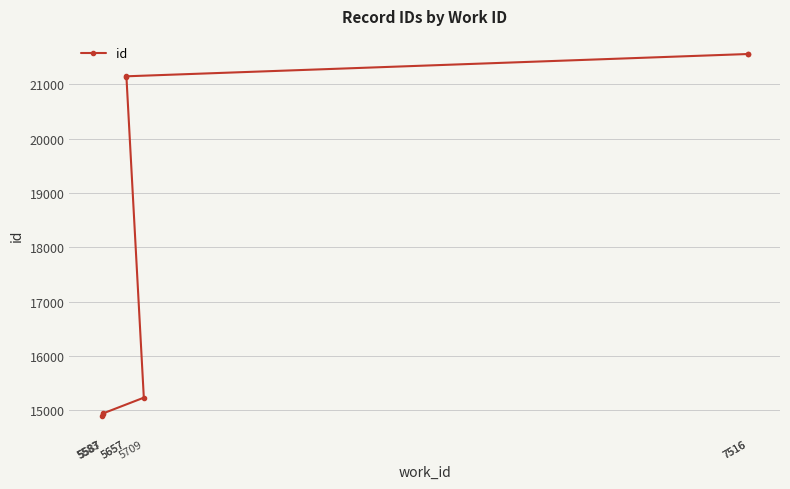

Reading left to right, list all the values displayed in this chart.

14904	14933	14943	15233	21131	21147	21557	21558